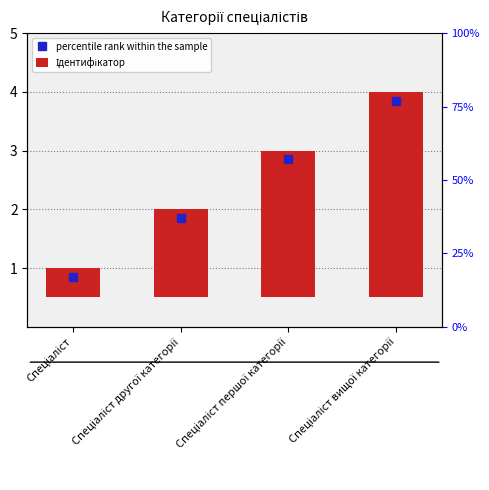

Which category has the highest value across all series?

Спеціаліст вищої категорії